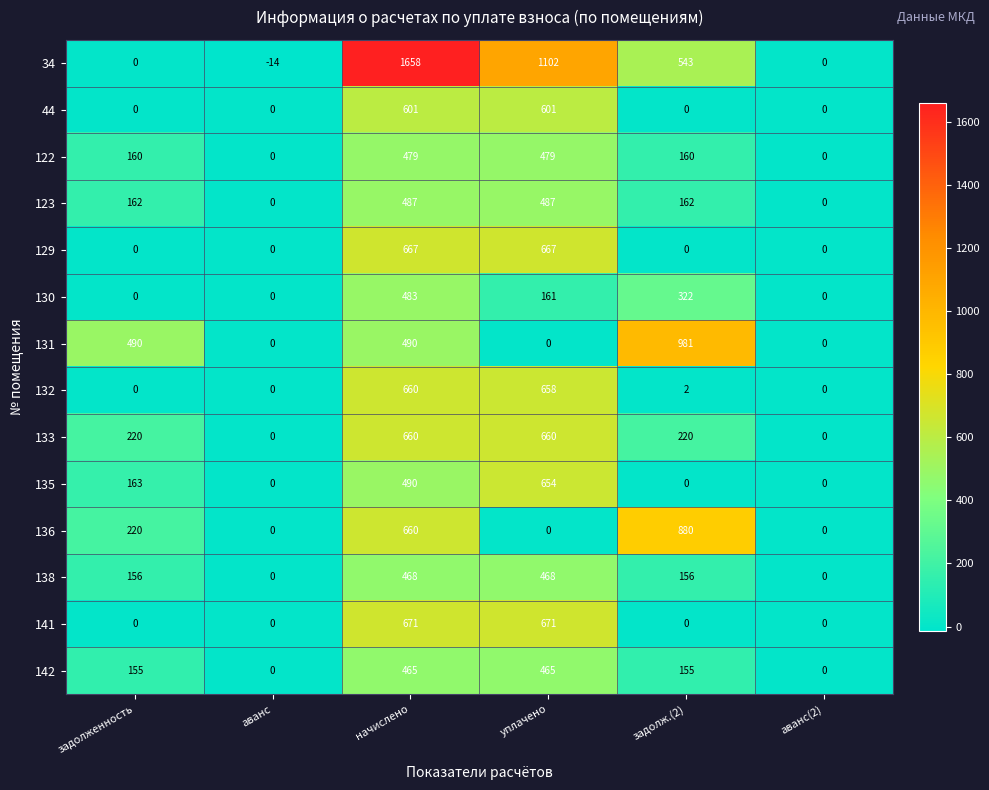

Read the 123 value at уплачено, to the nearest 10.

490